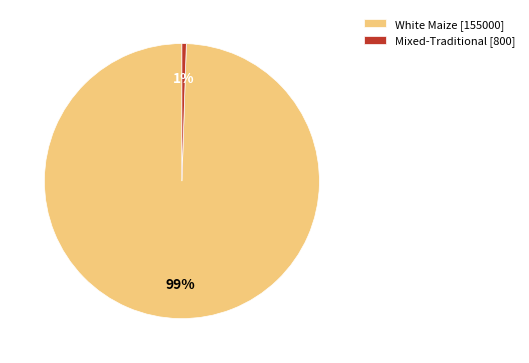

To the nearest percent, what is the combined percentage of Mixed-Traditional [800] and White Maize [155000]?

100%